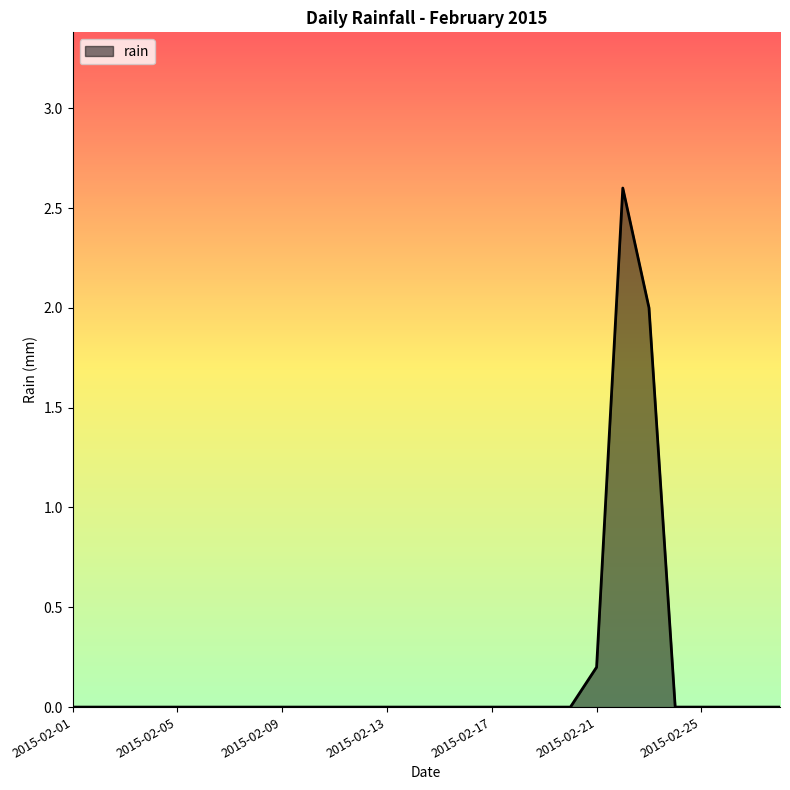

What is the greatest value displayed?

2.6